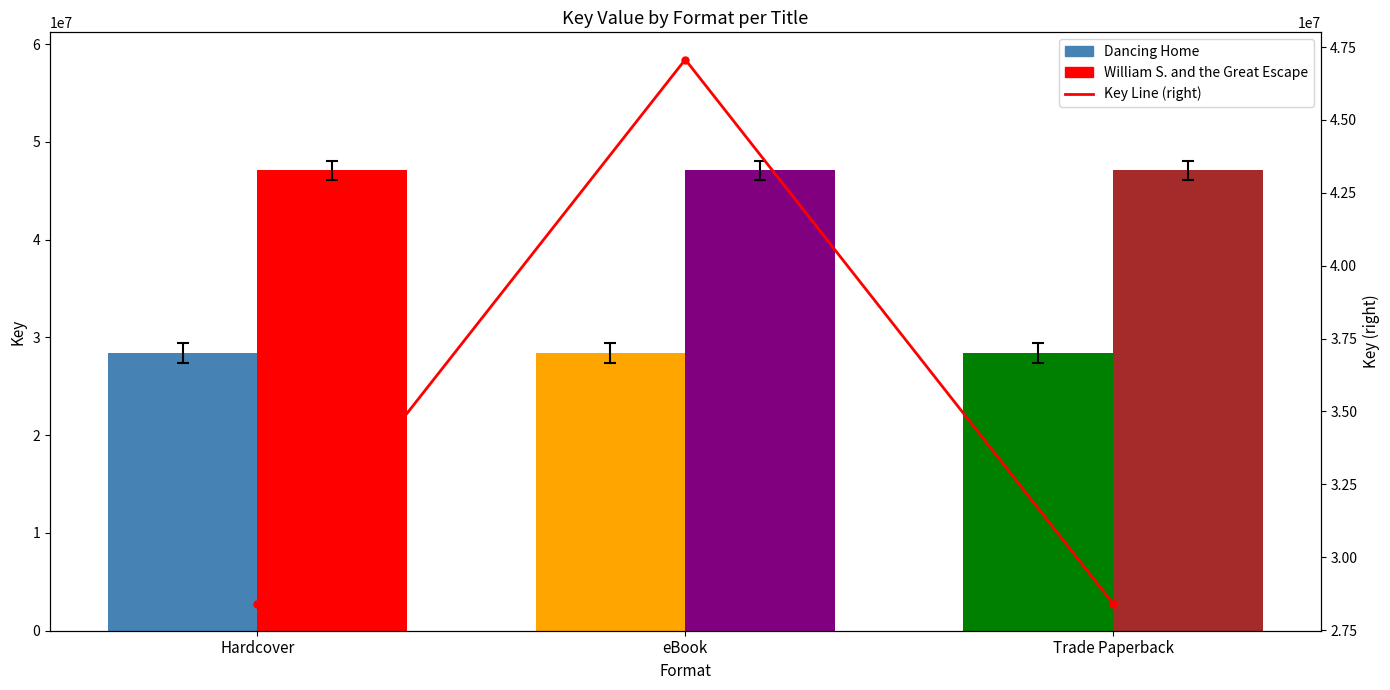

At which category does the chart reach its peak across all series?

eBook